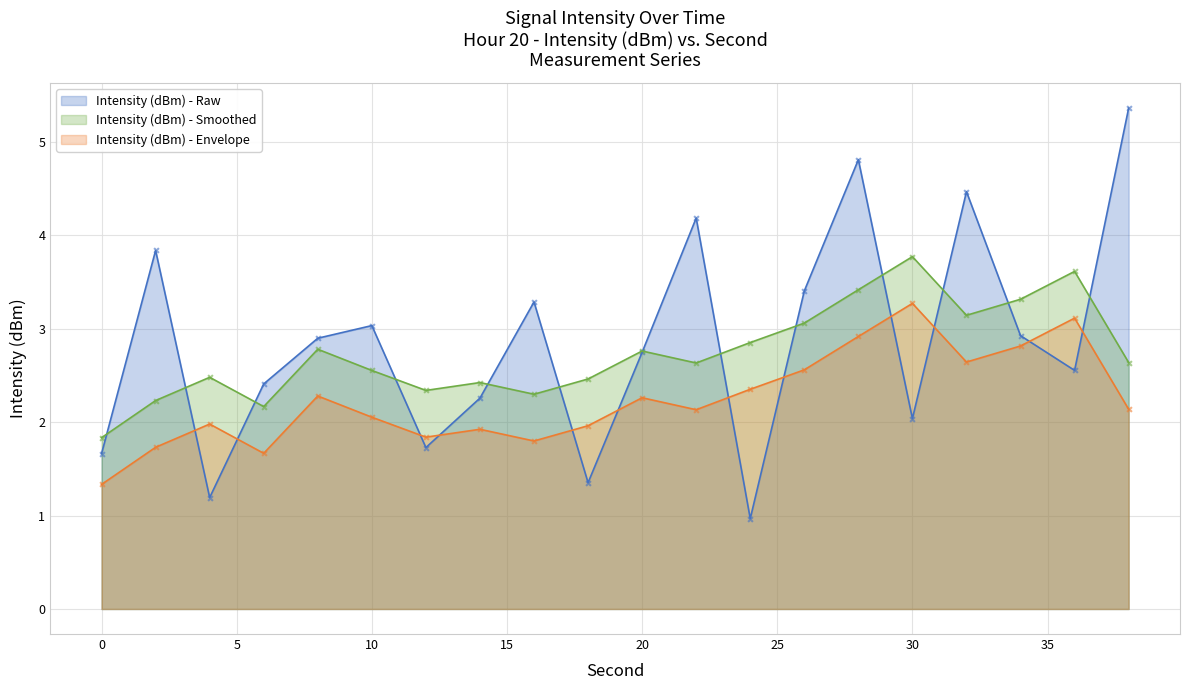

What is the ratio of the value at 12 to the value at 20?

0.6